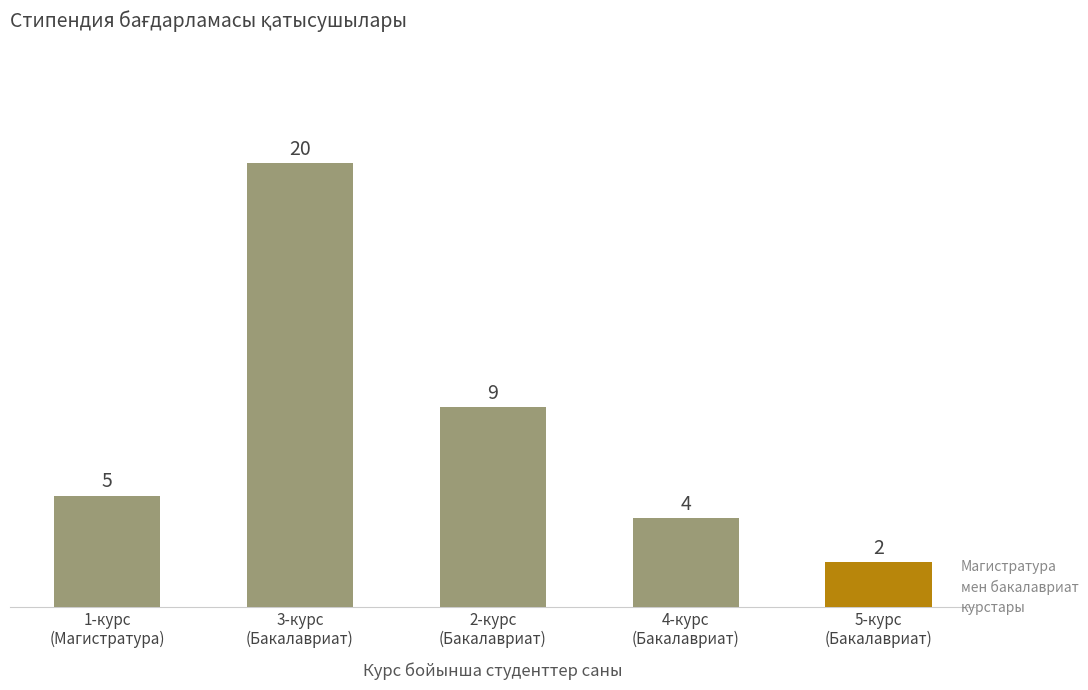

At which label is the value closest to 11?

2-курс
(Бакалавриат)